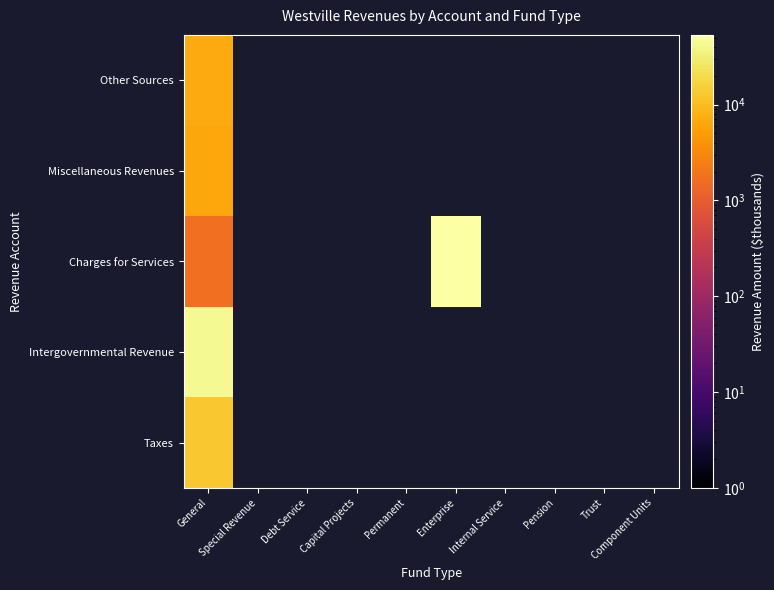

Rank the categories by Taxes value from highest to lowest.

General, Special Revenue, Debt Service, Capital Projects, Permanent, Enterprise, Internal Service, Pension, Trust, Component Units